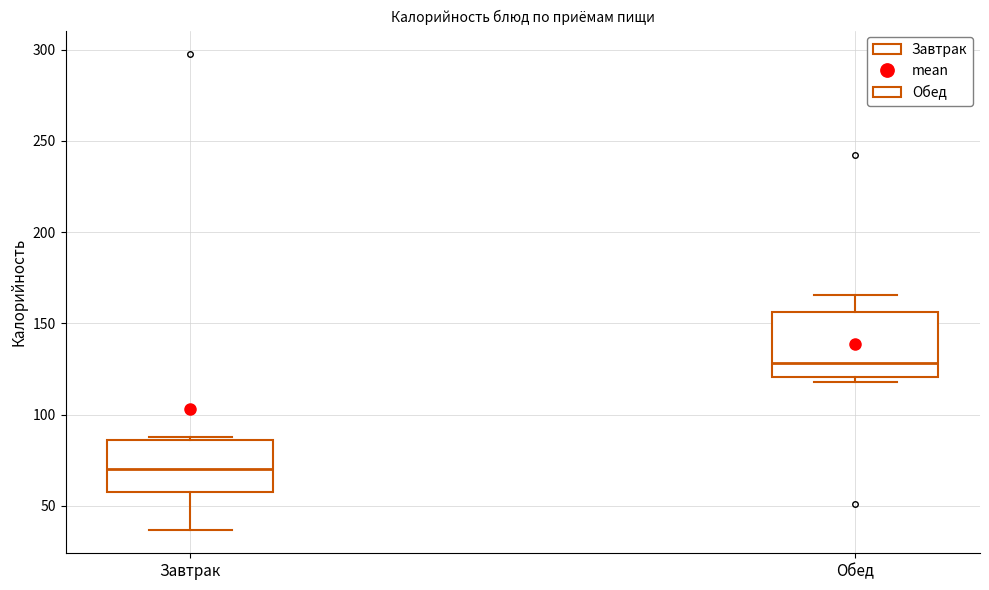

Which box's median line is the lowest?

Завтрак